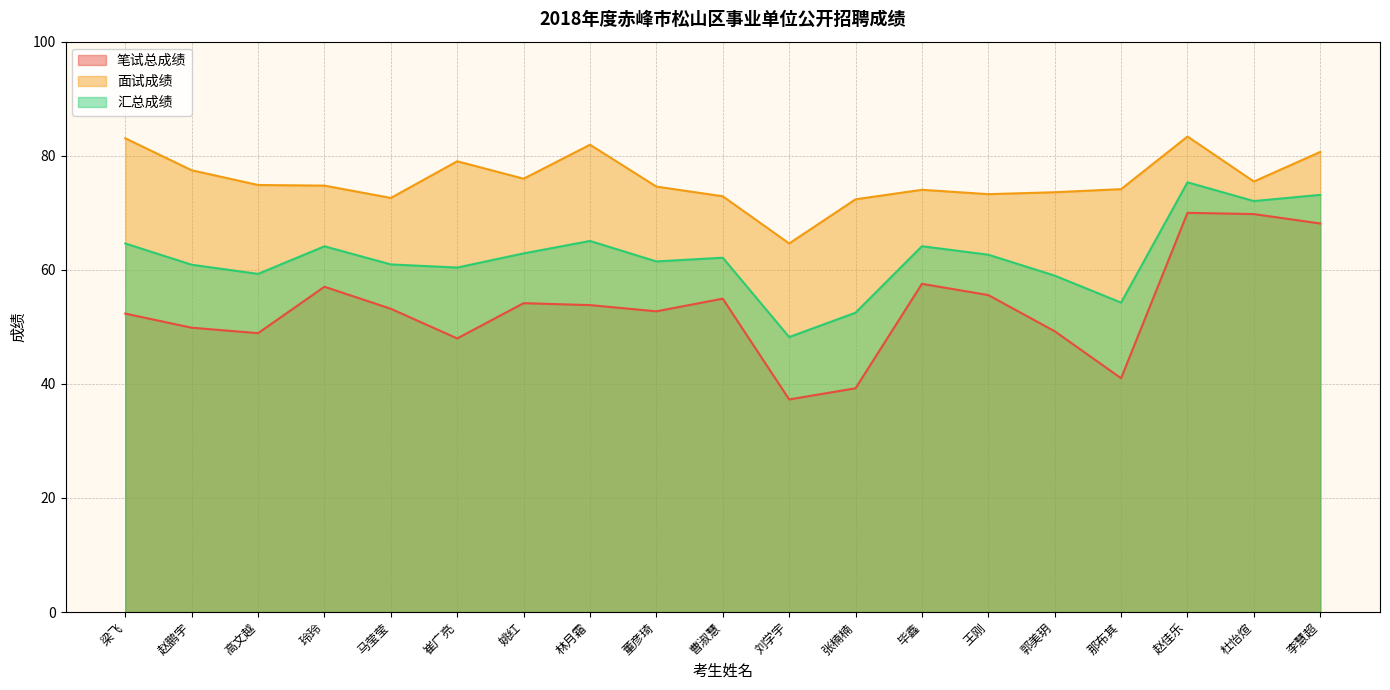

Is it true that 笔试总成绩 equals 48.0 at 崔广亮?

True